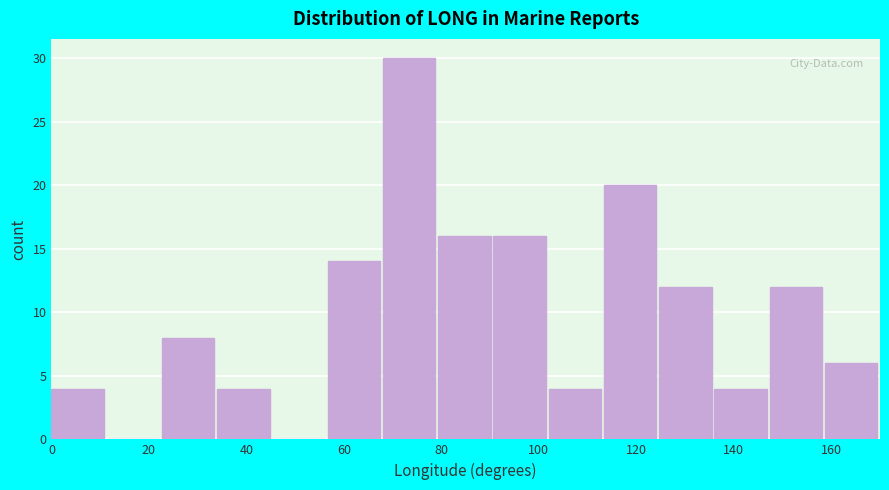

Reading left to right, list every bar in this chart as the range it spans on the x-axis followed by its height. Neither the bar edges nor the heights are printed on the chart, so give them approximately, as read against the axes.

0 to 12: 4
12 to 22: 0
22 to 34: 8
34 to 46: 4
46 to 56: 0
56 to 68: 14
68 to 80: 30
80 to 90: 16
90 to 102: 16
102 to 114: 4
114 to 124: 20
124 to 136: 12
136 to 148: 4
148 to 158: 12
158 to 170: 6